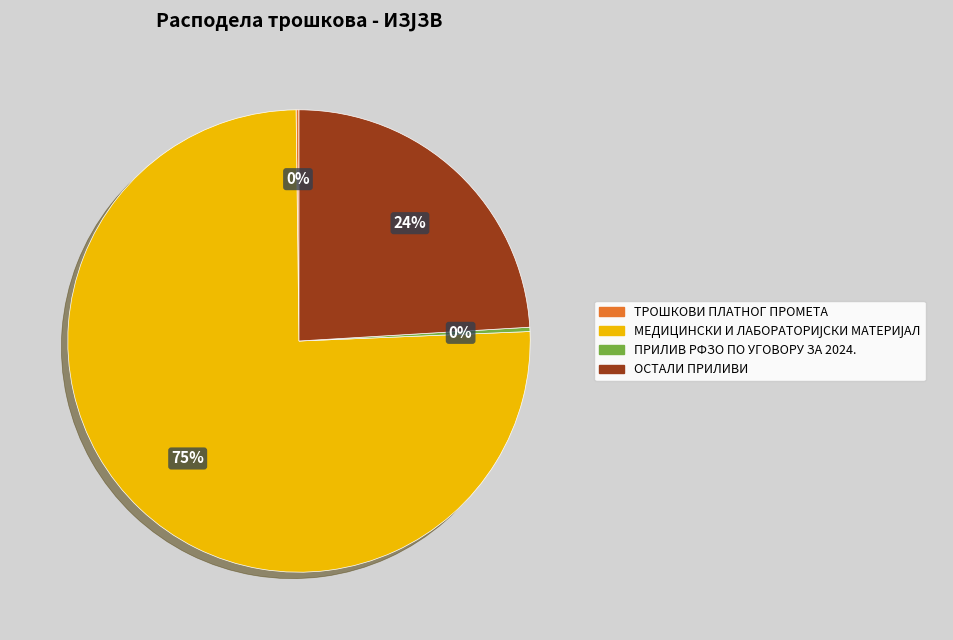

Is it true that ПРИЛИВ РФЗО ПО УГОВОРУ ЗА 2024. is 0% of the pie?

True